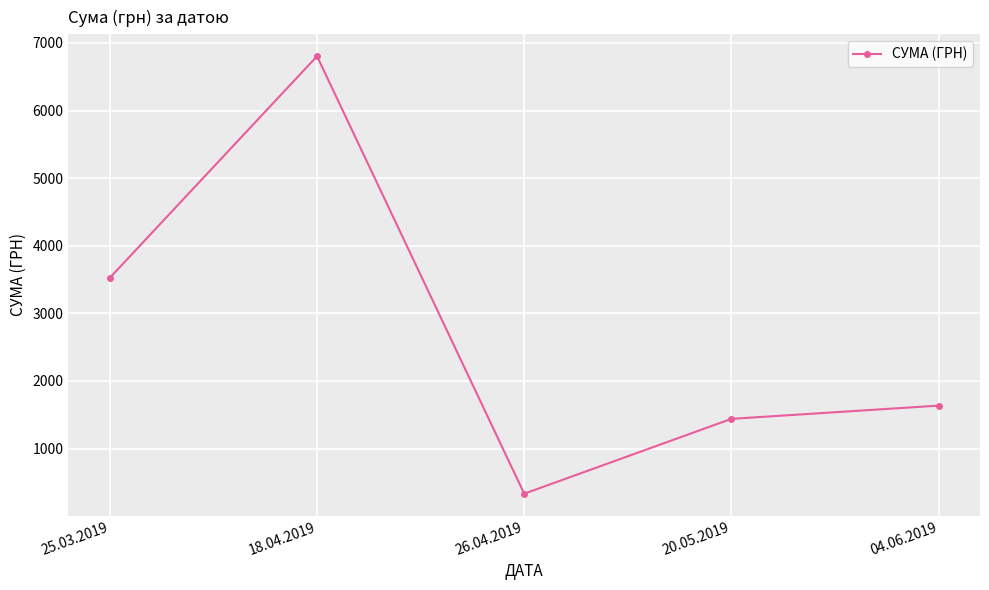

What is the sum of the values at 25.03.2019 and 18.04.2019?

10330.4